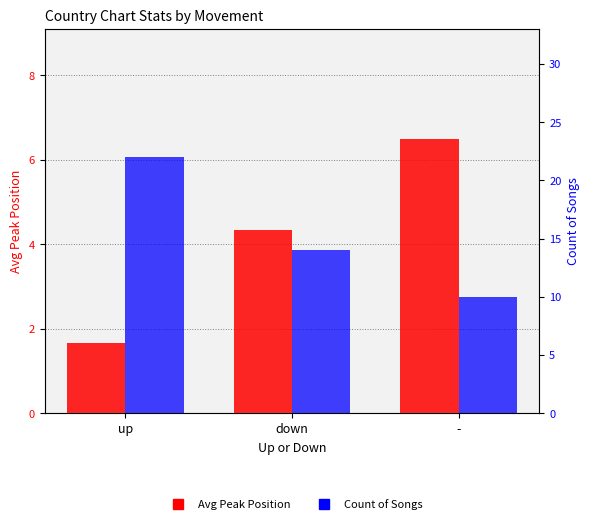

Which category has the lowest value in the Avg Peak Position series?

up